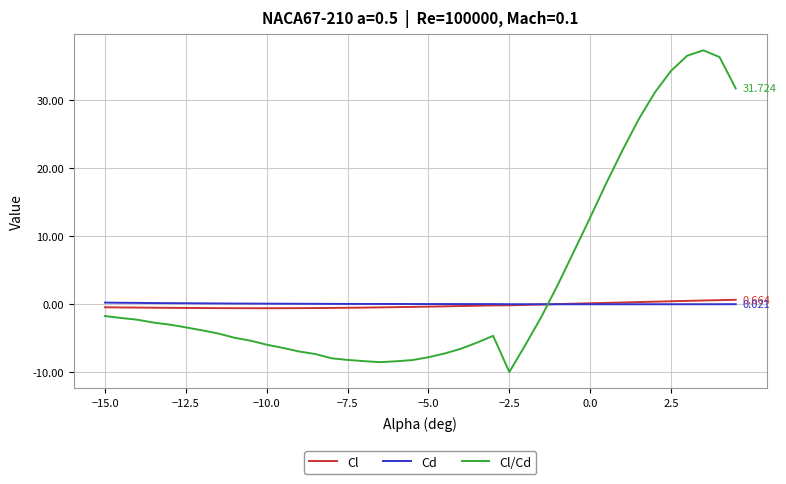

How many intersections are there between Cd and Cl/Cd?

1